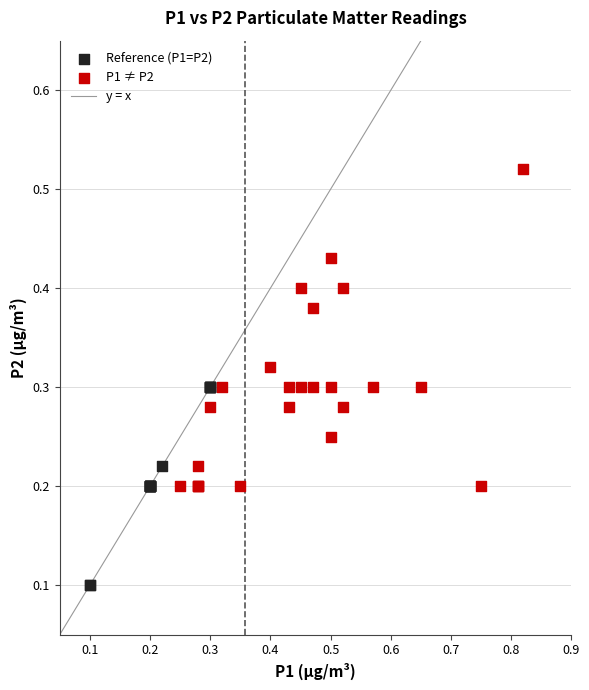

Which series contains the lowest Y value?

Reference (P1=P2)